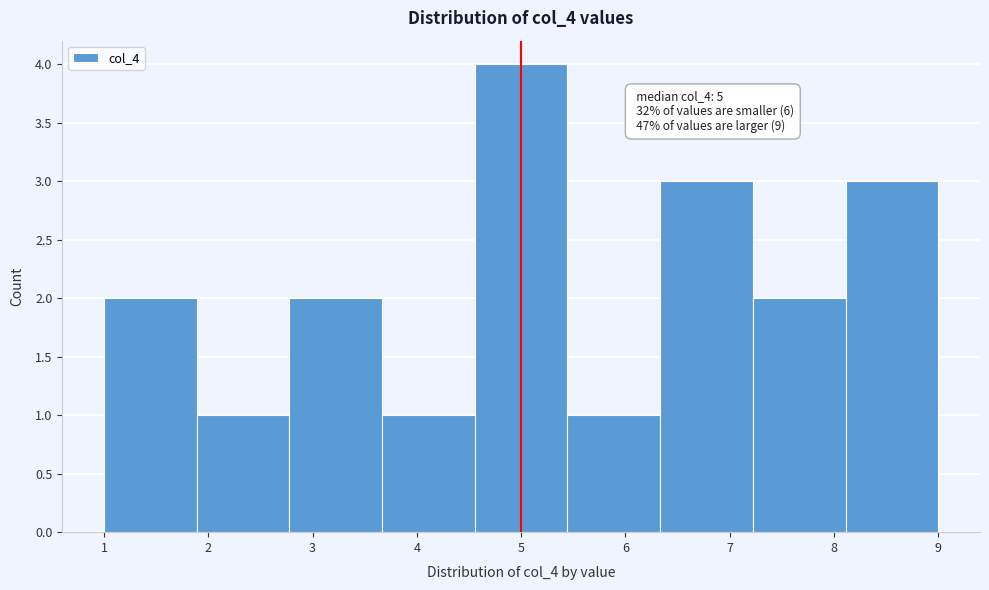

Which range on the x-axis has the tallest bar?

4.6 to 5.4